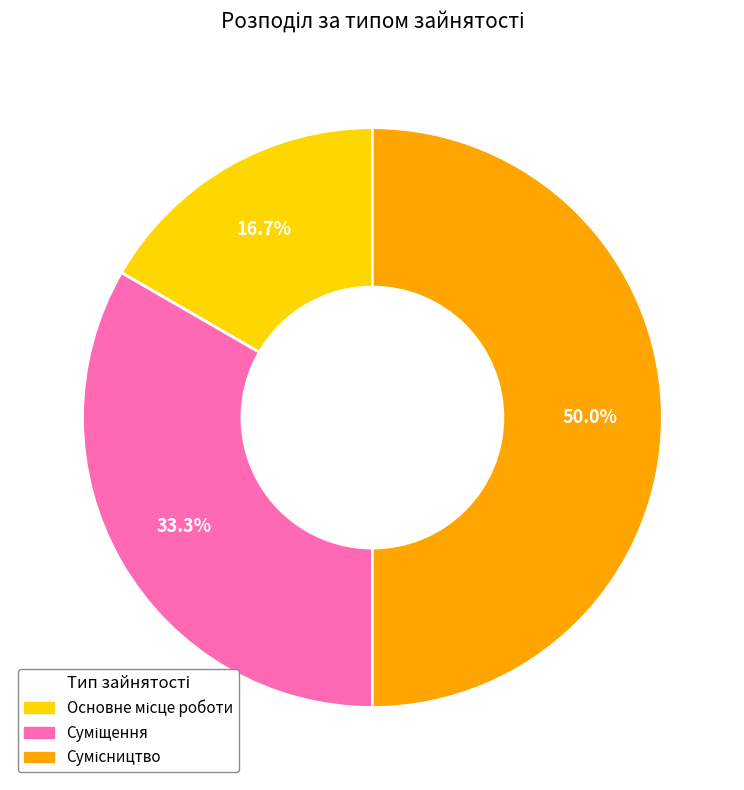

Count the number of slices in the pie.

3